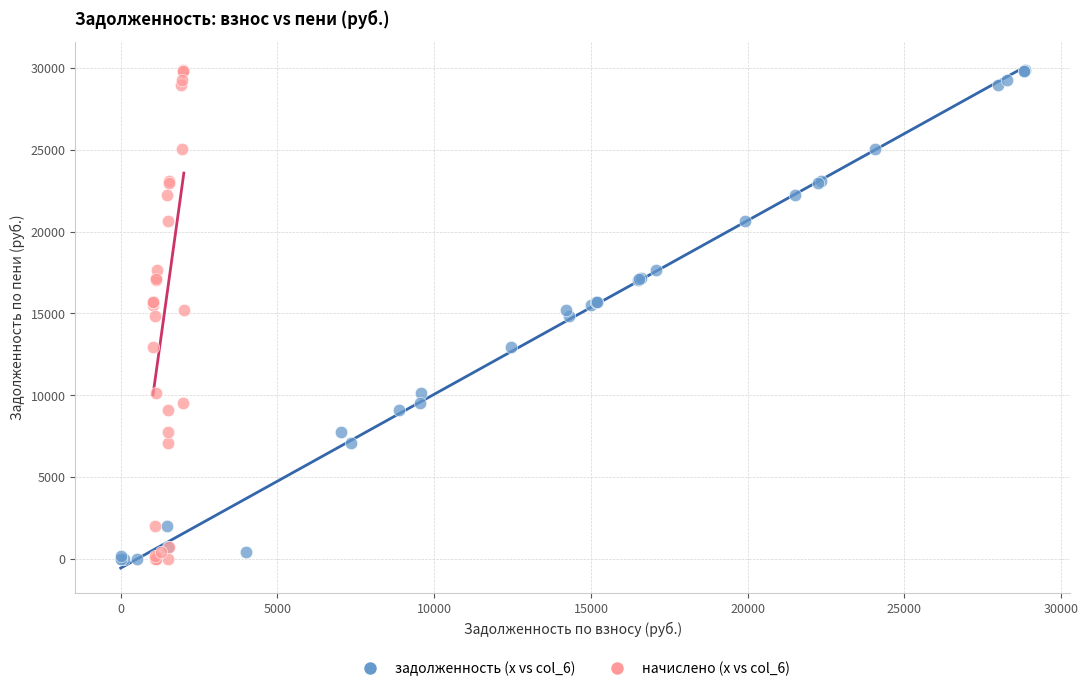

What are all the series names shown in the legend?

задолженность (x vs col_6), начислено (x vs col_6)